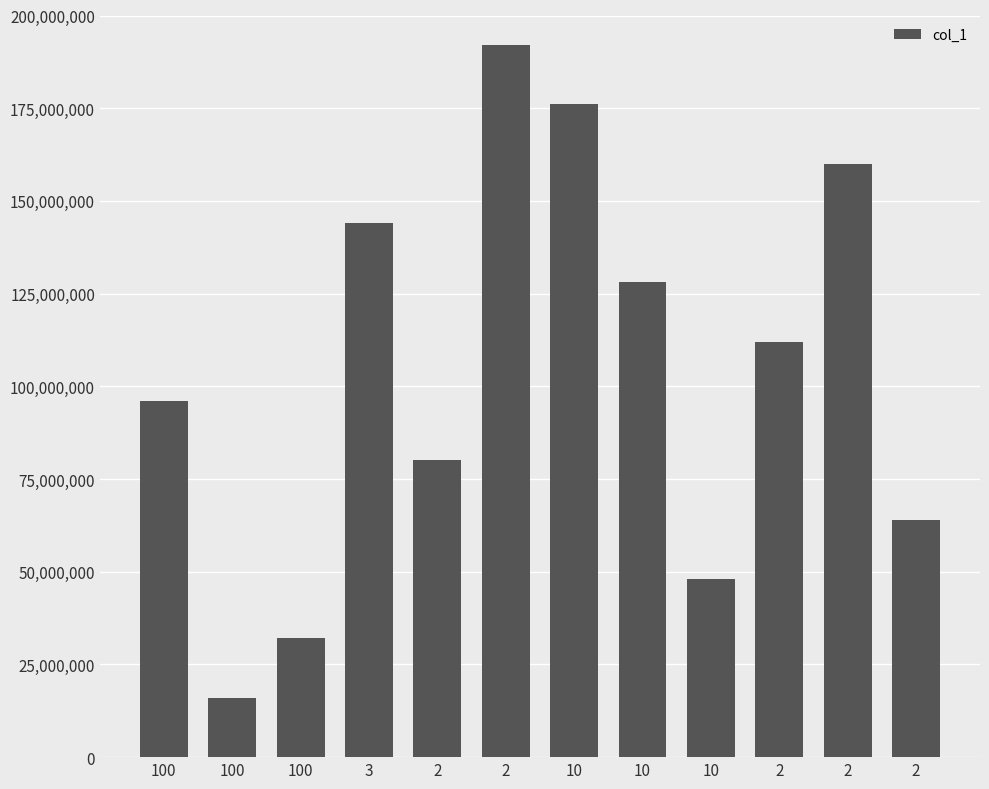

How many categories are shown in the chart?

12